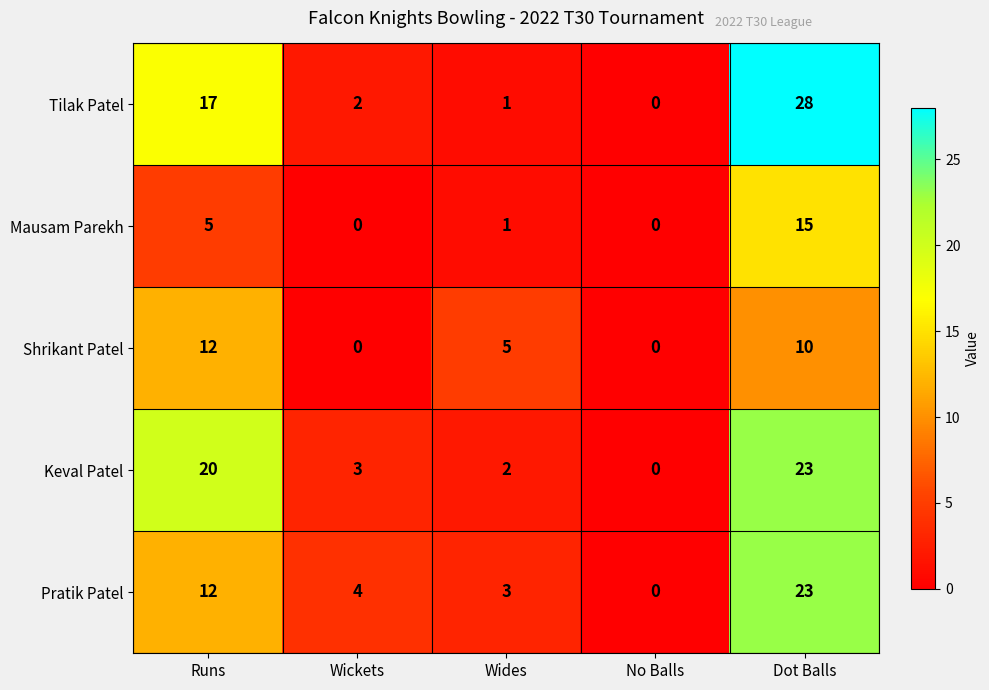

What is the spread (max minus min) of values at Wides?

4